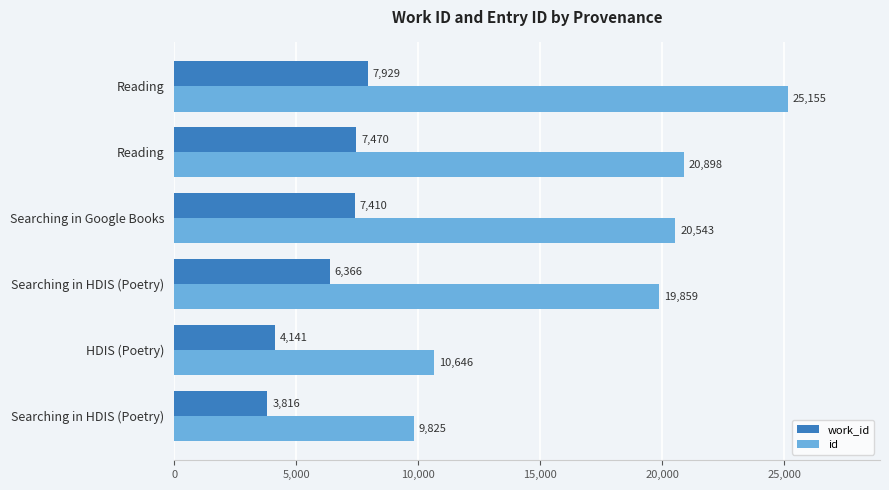

What are all the series names shown in the legend?

work_id, id